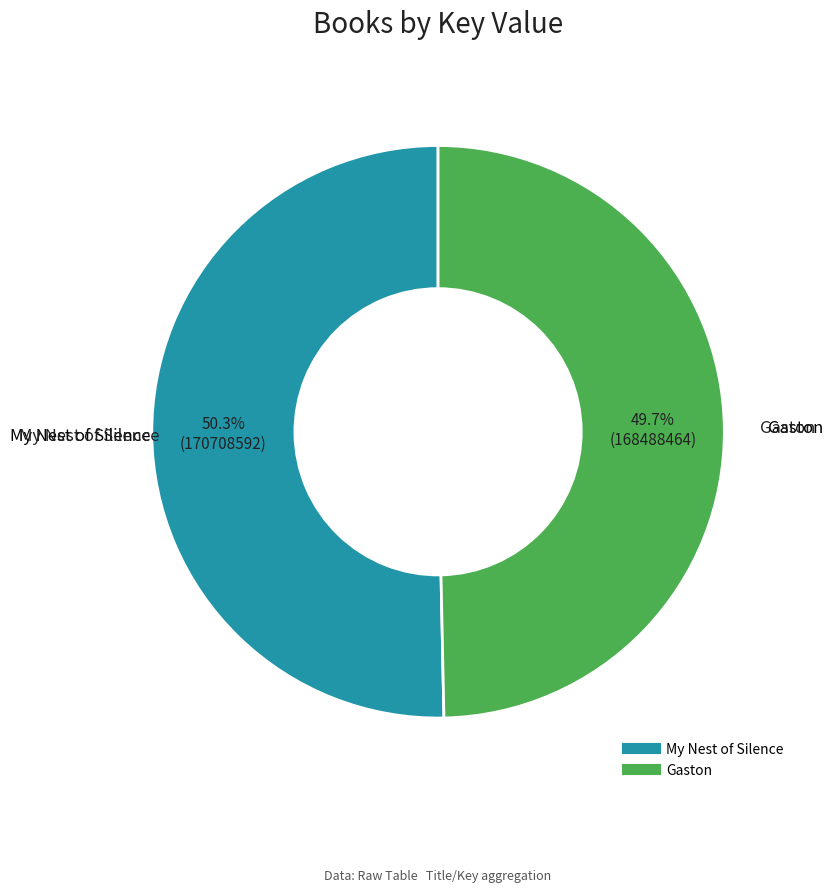

How many slices are in this pie chart?

2